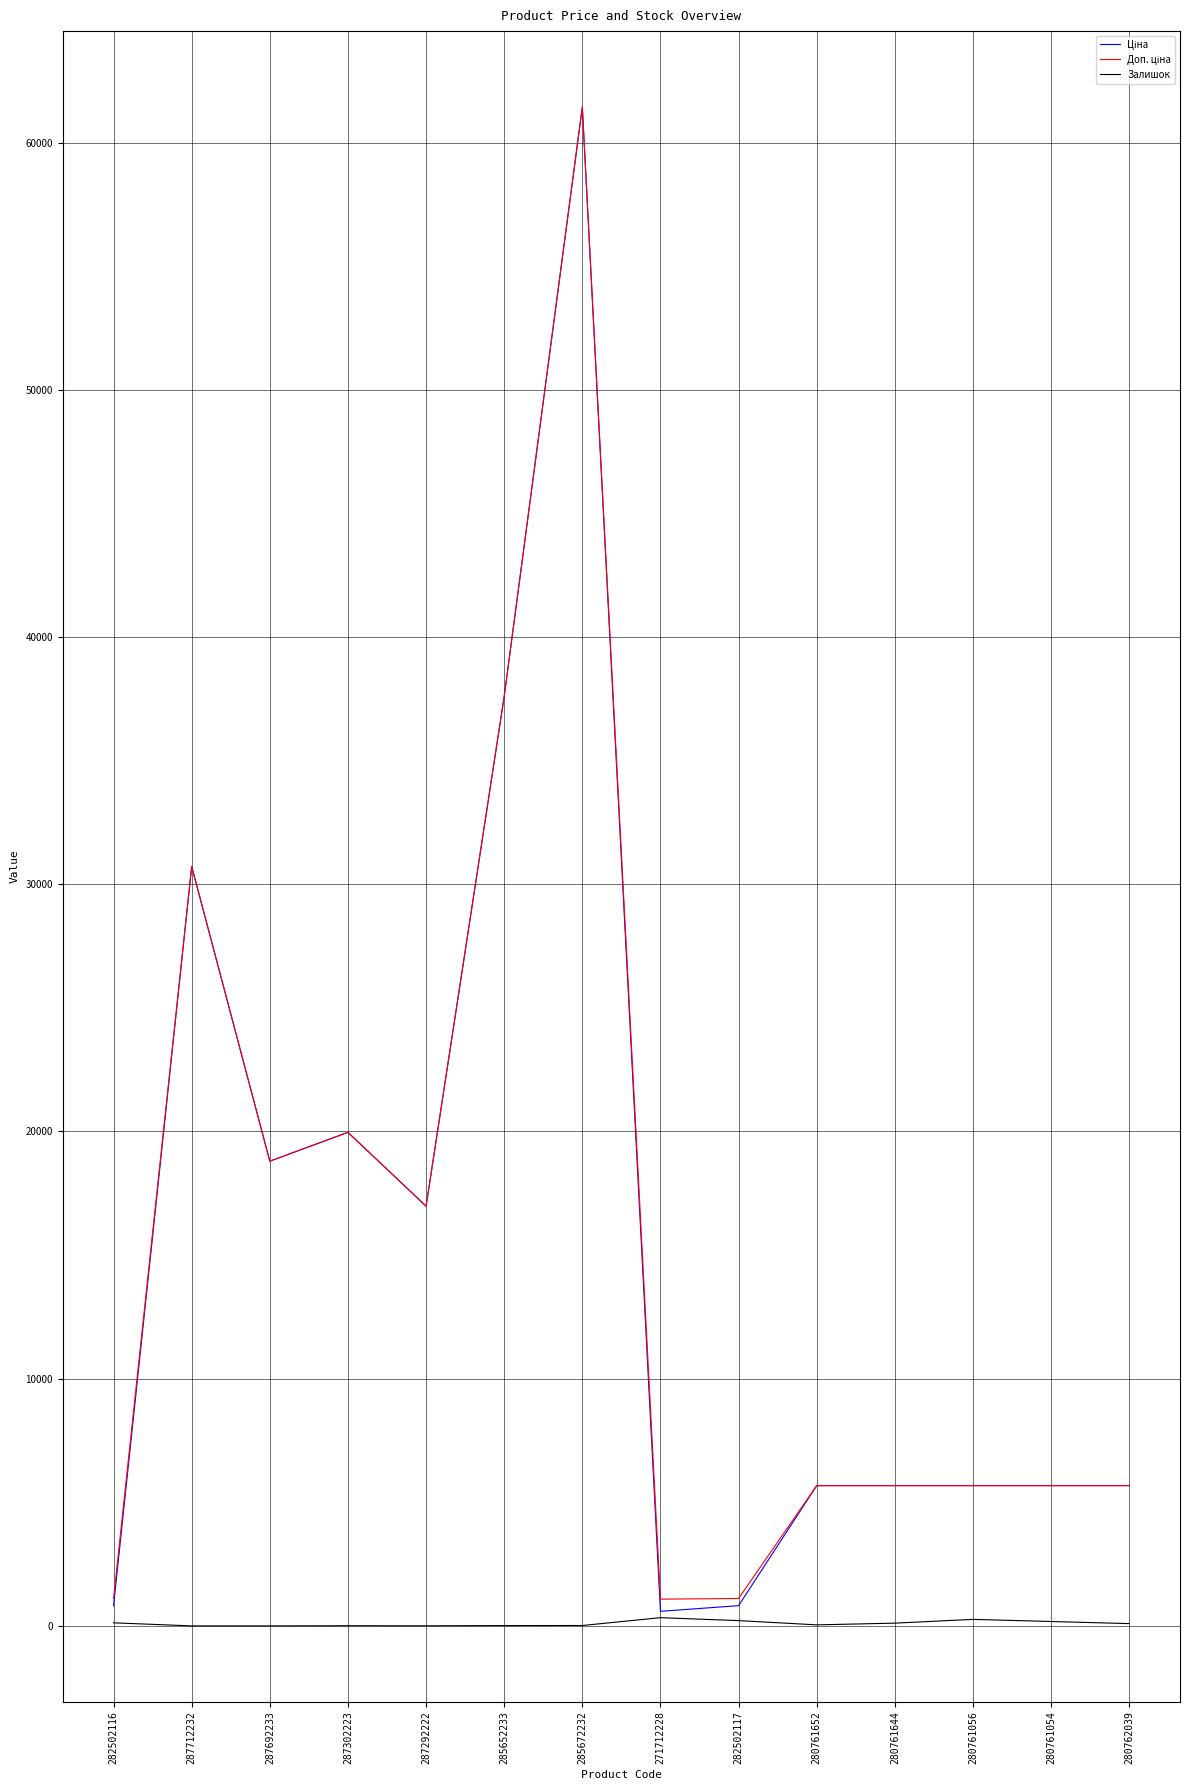

At which category is the sum across all series the highest?

285672232